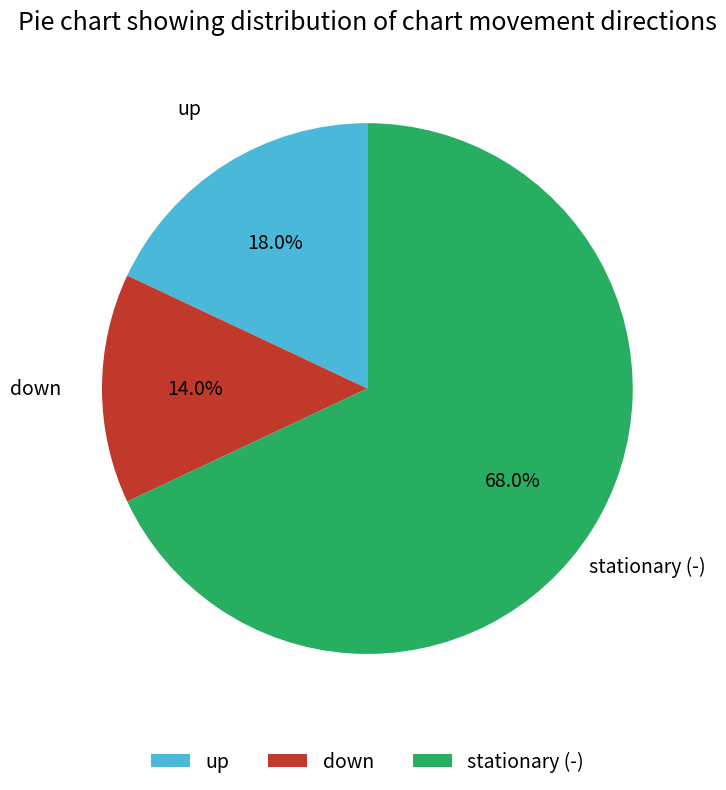

Which slice represents more than half of the pie?

stationary (-)